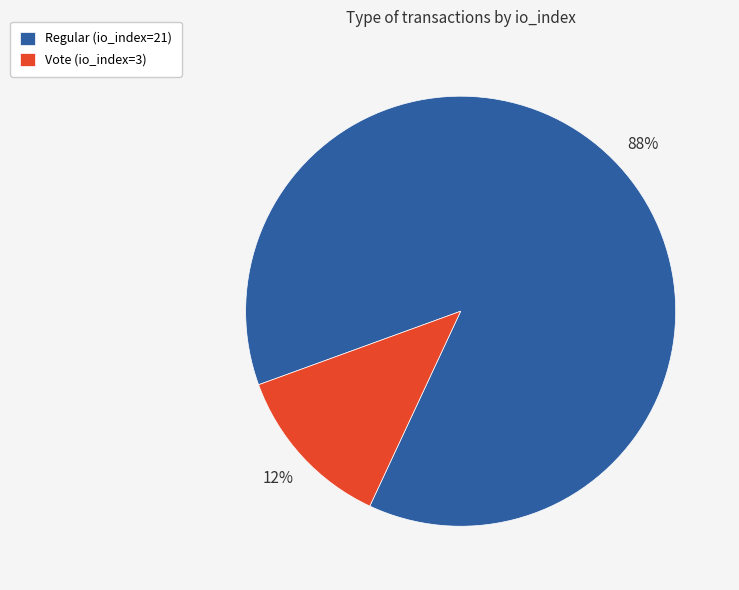

To the nearest percent, what is the combined percentage of Regular (io_index=21) and Vote (io_index=3)?

100%